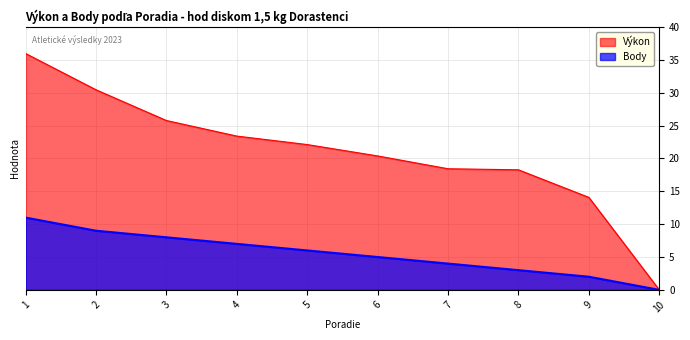

What is the total value across all series at 5?

28.1